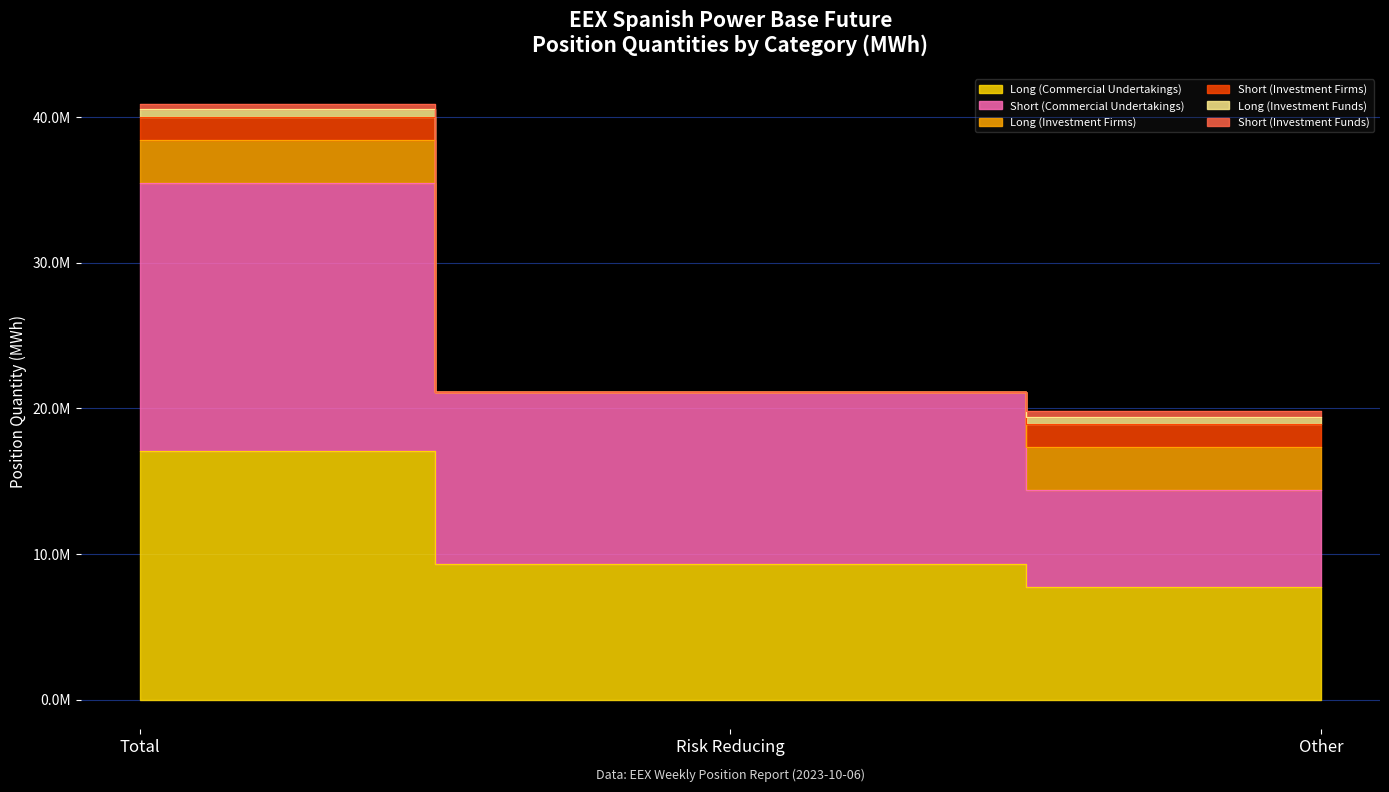

At which category is the sum across all series the highest?

Total